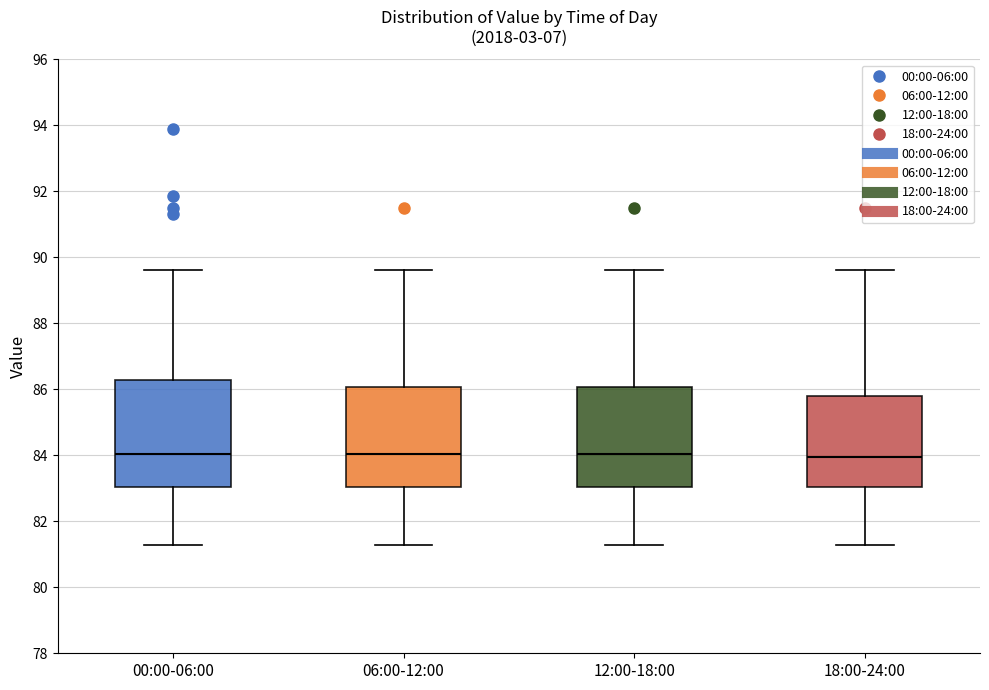

Reading left to right, read every box against the y-axis: the position of its median line, the range the box covers, and the ends of its whiskers. The values are not printed on the chart, so give them approximately, as read against the axis.

00:00-06:00: median 84.0, box 83.0 to 86.2, whiskers 81.2 to 89.6
06:00-12:00: median 84.0, box 83.0 to 86.0, whiskers 81.2 to 89.6
12:00-18:00: median 84.0, box 83.0 to 86.0, whiskers 81.2 to 89.6
18:00-24:00: median 84.0, box 83.0 to 85.8, whiskers 81.2 to 89.6